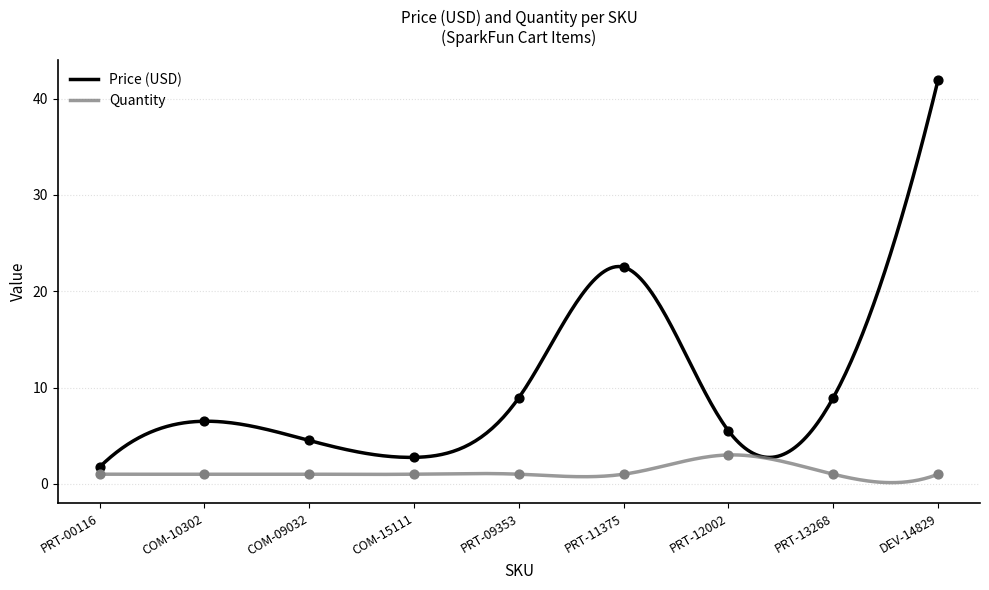

What are all the series names shown in the legend?

Price (USD), Quantity